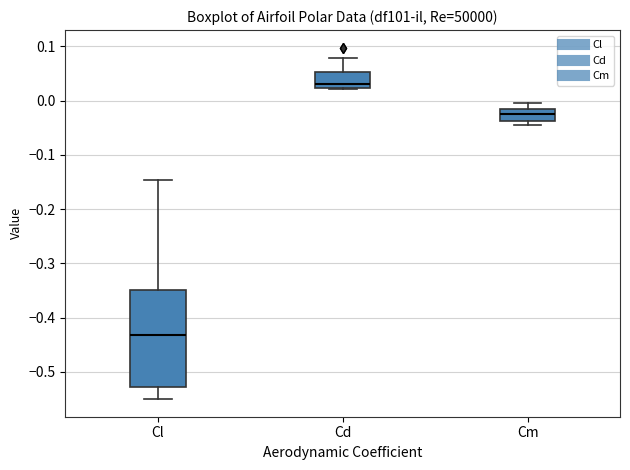

Where is the lower edge of the box for Cm on the y-axis? The values are not printed on the chart, so give them approximately, as read against the axis.

-0.04